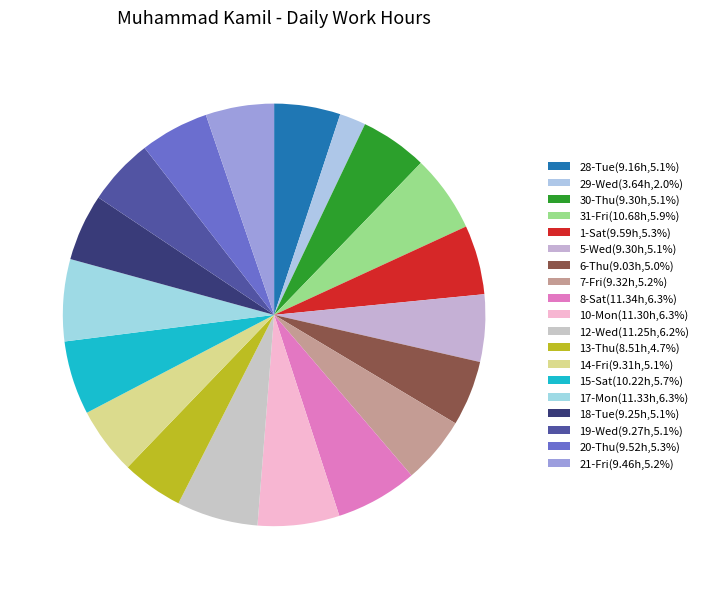

How many segments does this pie chart have?

19